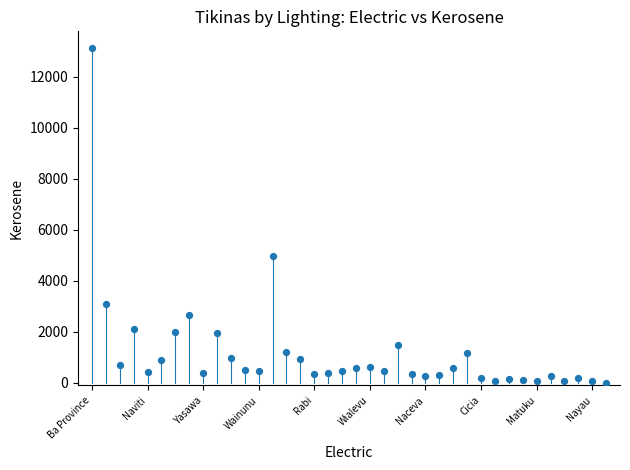

What Y value in the scatter plot is closest to 6561?

4983